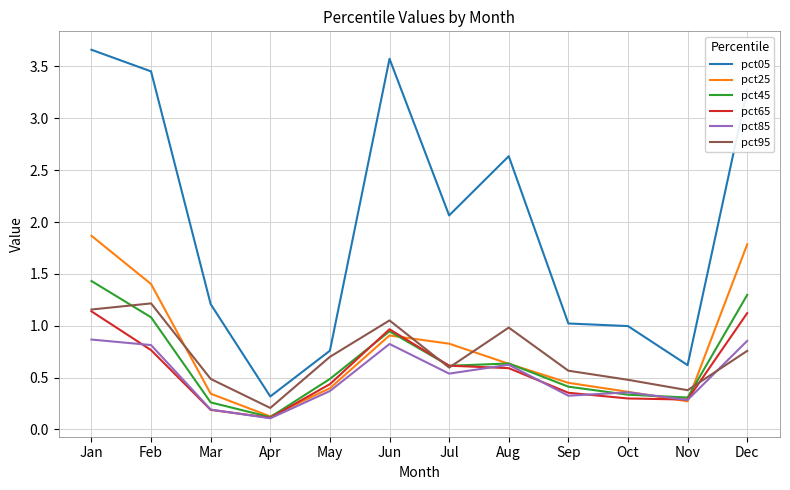

What is the difference between the highest and lowest values at Aug?

2.0